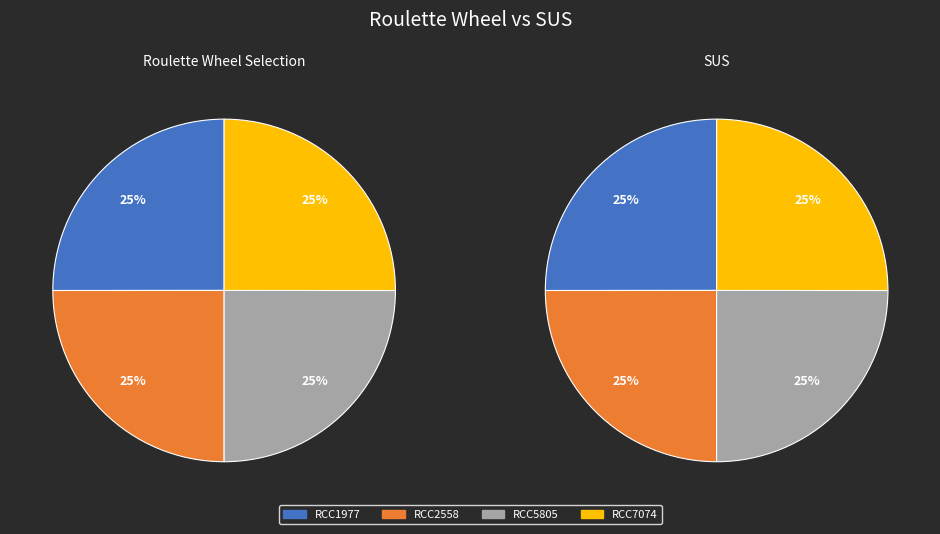

To the nearest percent, what portion does RCC2558 represent?

25%